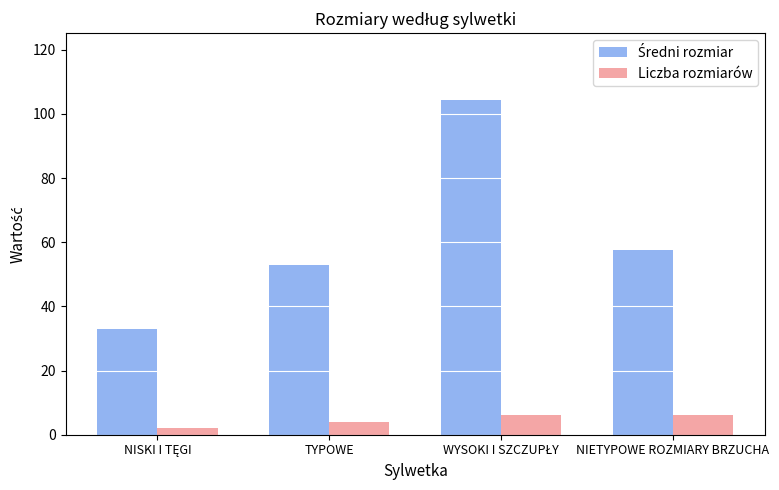

What is the sum of all Liczba rozmiarów values?

18.0